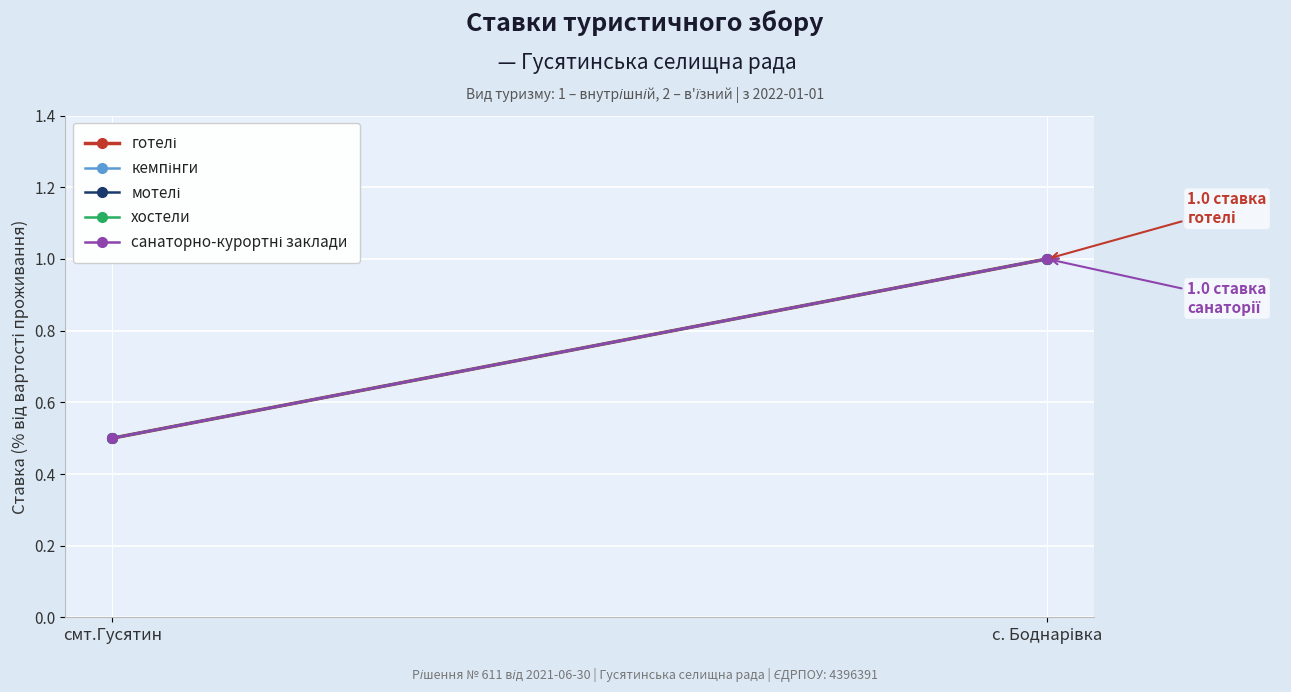

What is the value of the кемпінги point at the 2nd from the left?

1.0